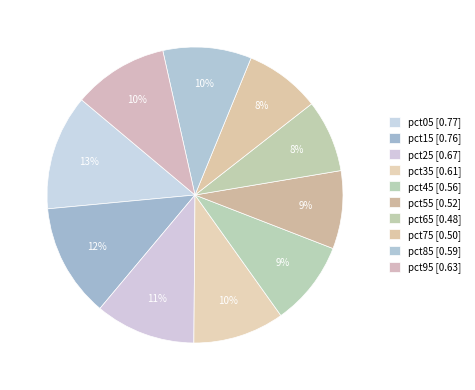

What is the total percentage of pct35 and pct65?

17.9%